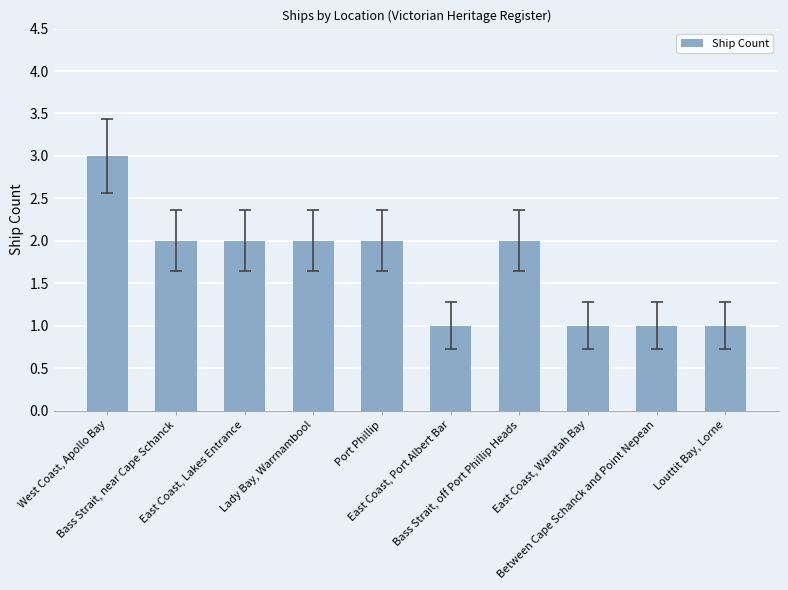

What position from the left is Bass Strait, off Port Phillip Heads?

7